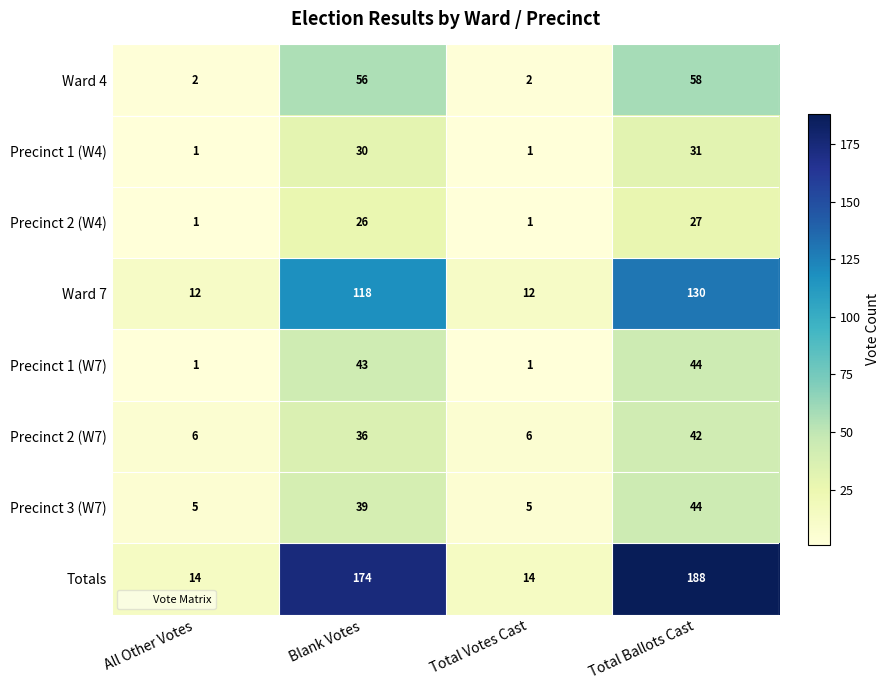

How many series are shown in this chart?

8